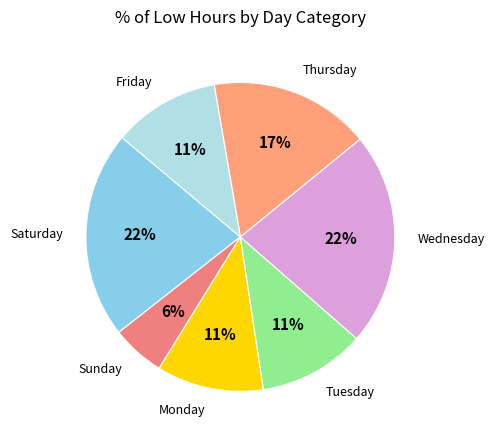

Count the number of slices in the pie.

7